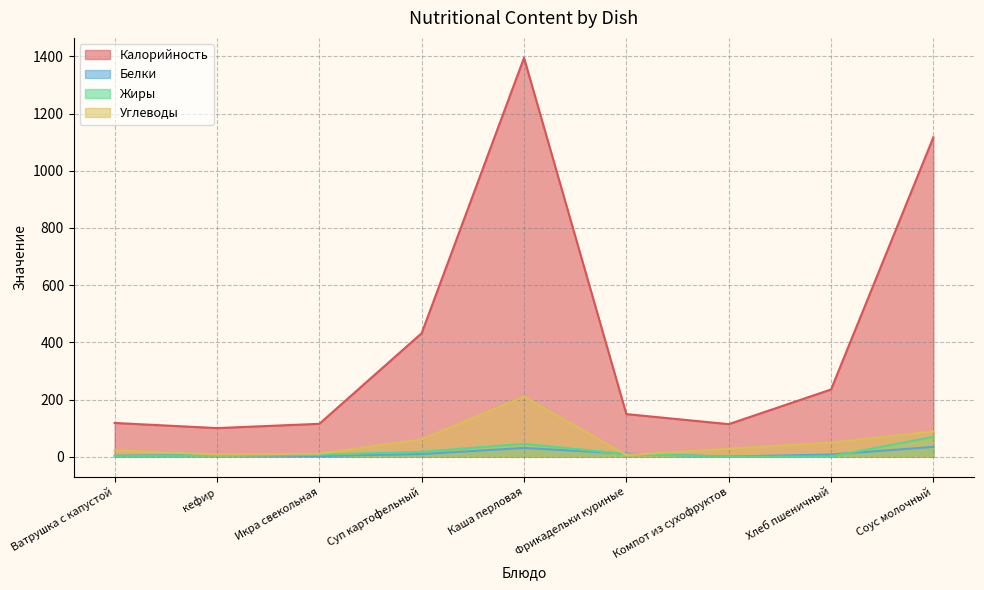

Does the chart have visible grid lines?

Yes